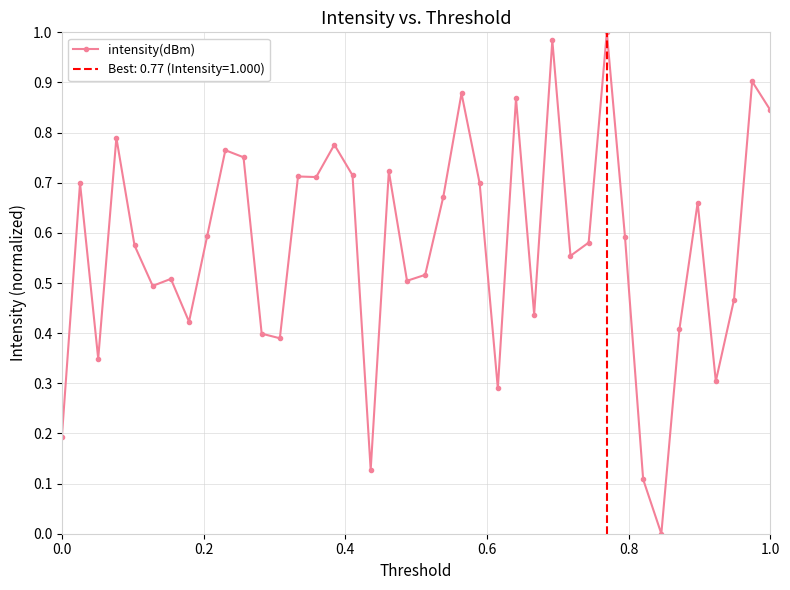

True or false: the data has more than 2 interior local peaks.

True